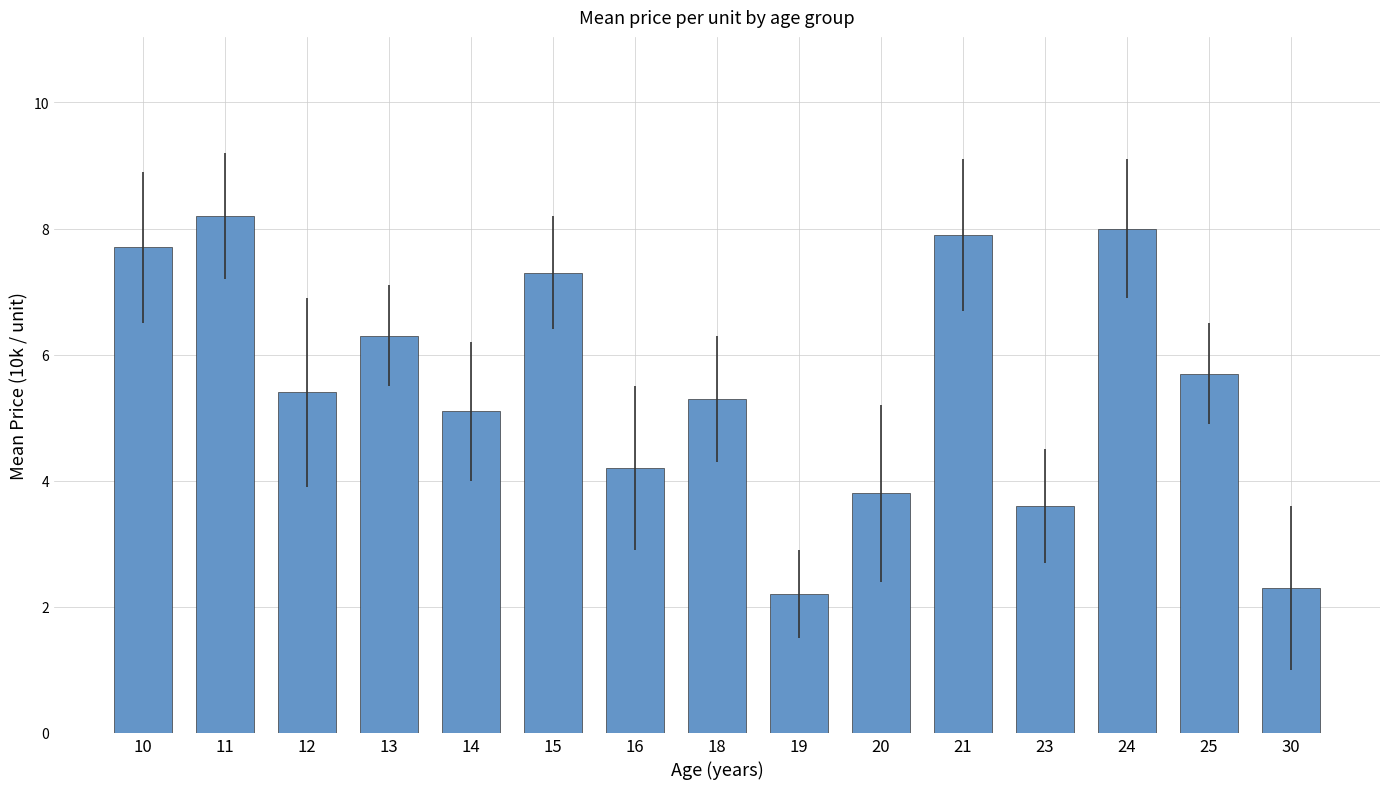

What is the difference between the second highest and minimum values?

5.8